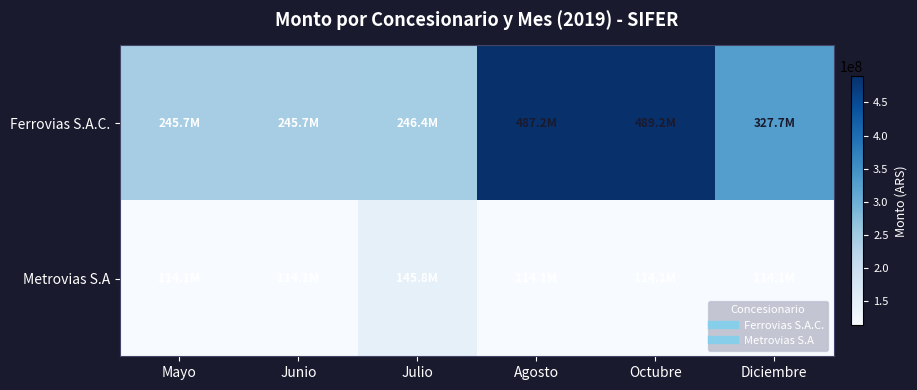

Which series has the largest total across all categories?

Ferrovias S.A.C.